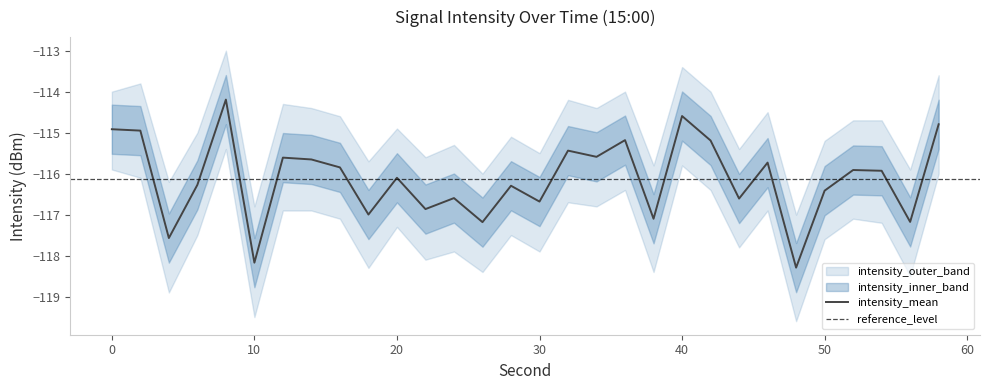

Reading left to right, extract all data points from this chart.

intensity_mean: 0=-114.9	2=-115.0	4=-117.6	6=-116.3	8=-114.2	10=-118.2	12=-115.6	14=-115.7	16=-115.8	18=-117.0	20=-116.1	22=-116.9	24=-116.6	26=-117.2	28=-116.3	30=-116.7	32=-115.4	34=-115.6	36=-115.2	38=-117.1	40=-114.6	42=-115.2	44=-116.6	46=-115.7	48=-118.3	50=-116.4	52=-115.9	54=-115.9	56=-117.2	58=-114.8
intensity_upper: 0=-114.0	2=-113.8	4=-116.2	6=-115.0	8=-113.0	10=-116.8	12=-114.3	14=-114.4	16=-114.6	18=-115.7	20=-114.9	22=-115.6	24=-115.3	26=-116.0	28=-115.1	30=-115.5	32=-114.2	34=-114.4	36=-114.0	38=-115.8	40=-113.4	42=-114.0	44=-115.4	46=-114.5	48=-117.0	50=-115.2	52=-114.7	54=-114.7	56=-115.9	58=-113.6
intensity_lower: 0=-115.9	2=-116.1	4=-118.9	6=-117.5	8=-115.4	10=-119.5	12=-116.9	14=-116.9	16=-117.1	18=-118.3	20=-117.3	22=-118.1	24=-117.9	26=-118.4	28=-117.5	30=-117.9	32=-116.7	34=-116.8	36=-116.4	38=-118.4	40=-115.8	42=-116.4	44=-117.8	46=-116.9	48=-119.6	50=-117.6	52=-117.1	54=-117.2	56=-118.5	58=-116.0